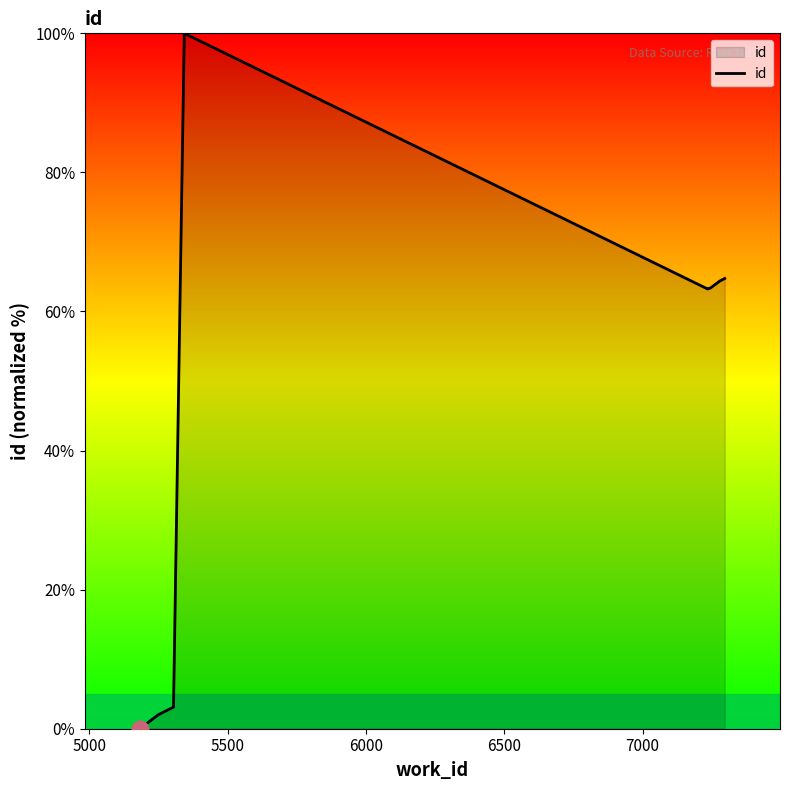

What is the label of the 6th point from the right?

6500